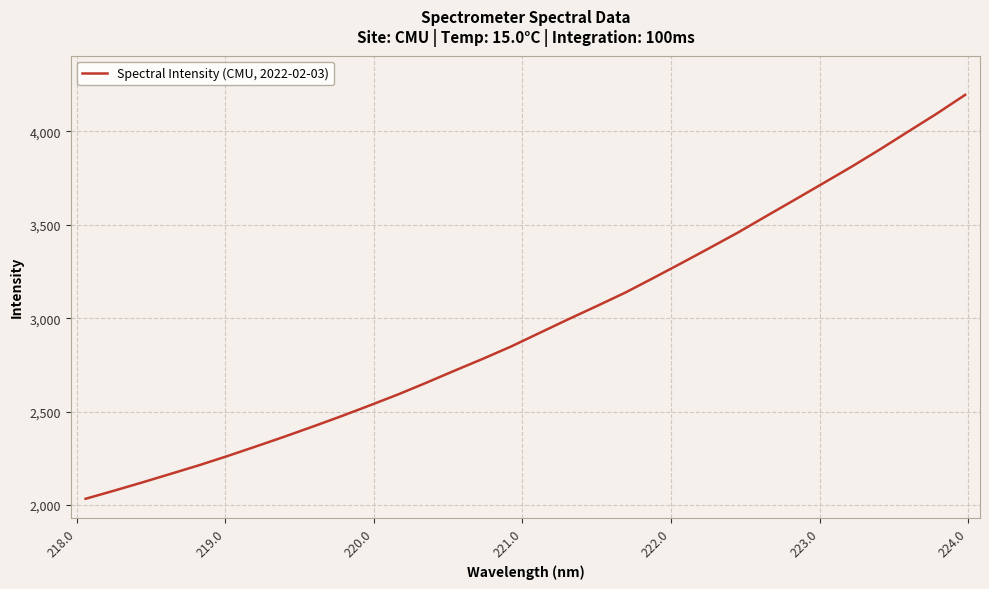

True or false: there are more than 0 points higher than both neighbors.

False